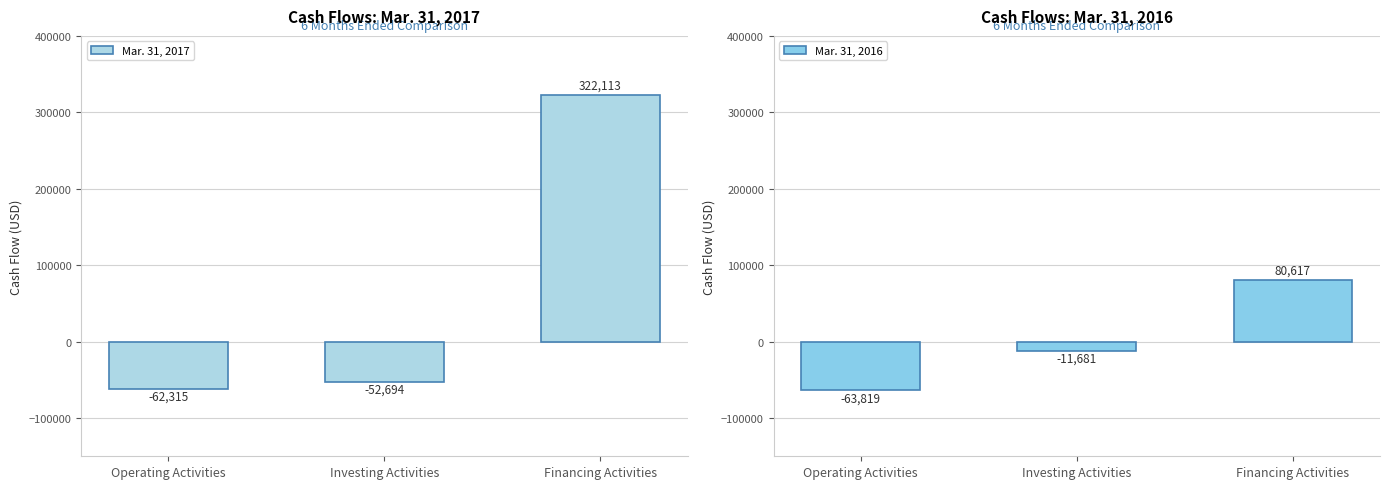

What is the minimum value shown in the chart?

-63819